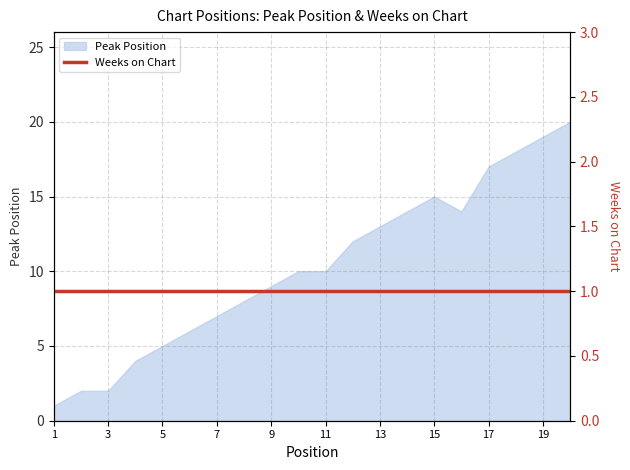

Reading left to right, extract all data points from this chart.

1	2	2	4	5	6	7	8	9	10	10	12	13	14	15	14	17	18	19	20